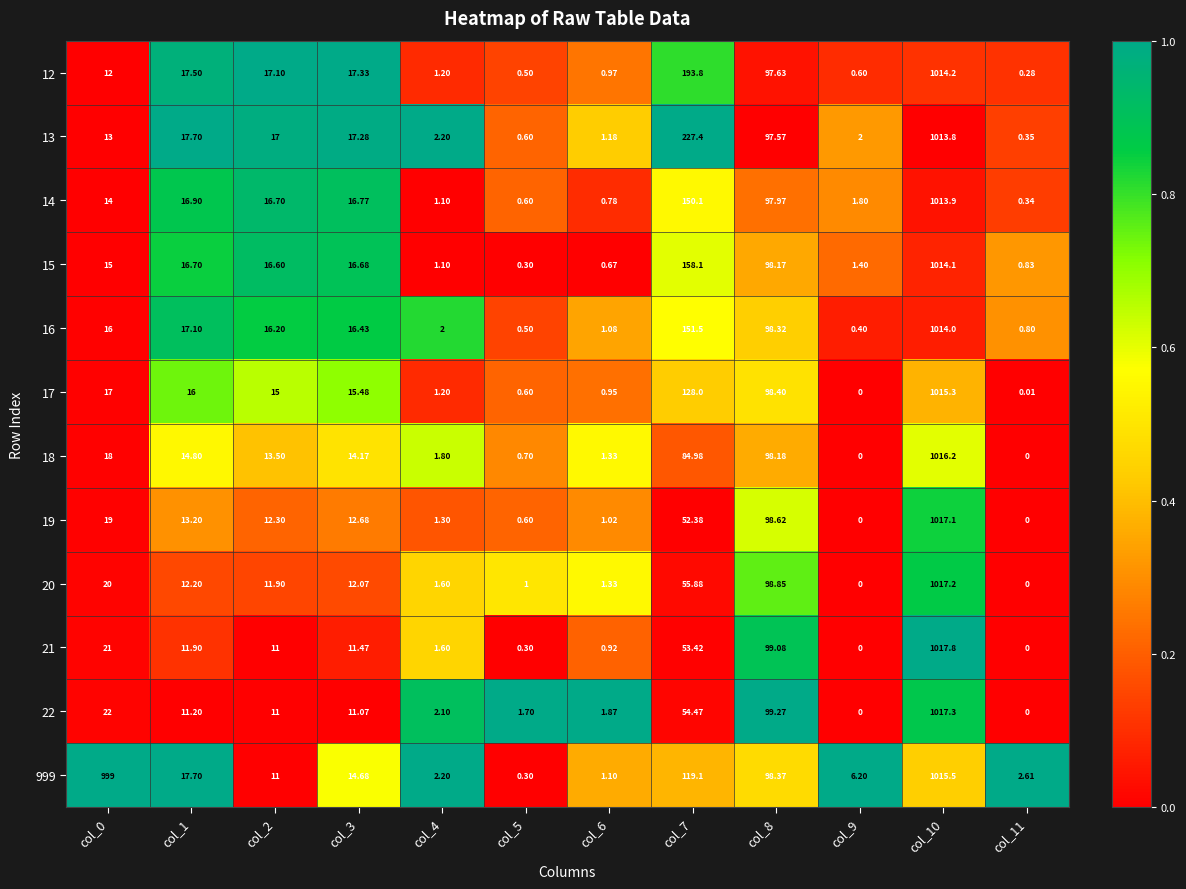

Is the value of 21 at col_4 greater than the value of 15 at col_9?

Yes